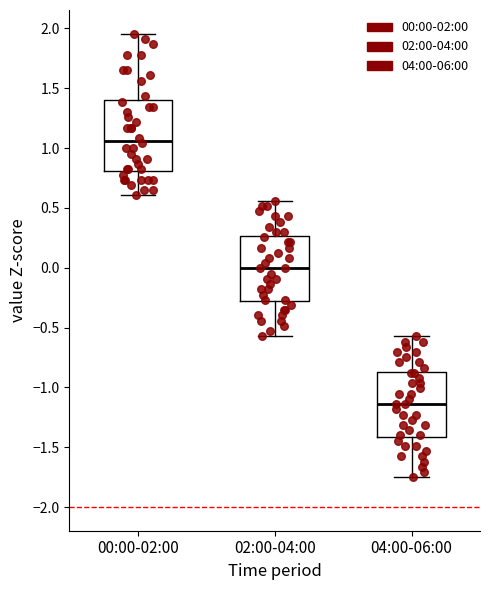

Where does the median line of the box for 00:00-02:00 sit on the y-axis? The values are not printed on the chart, so give them approximately, as read against the axis.

1.05